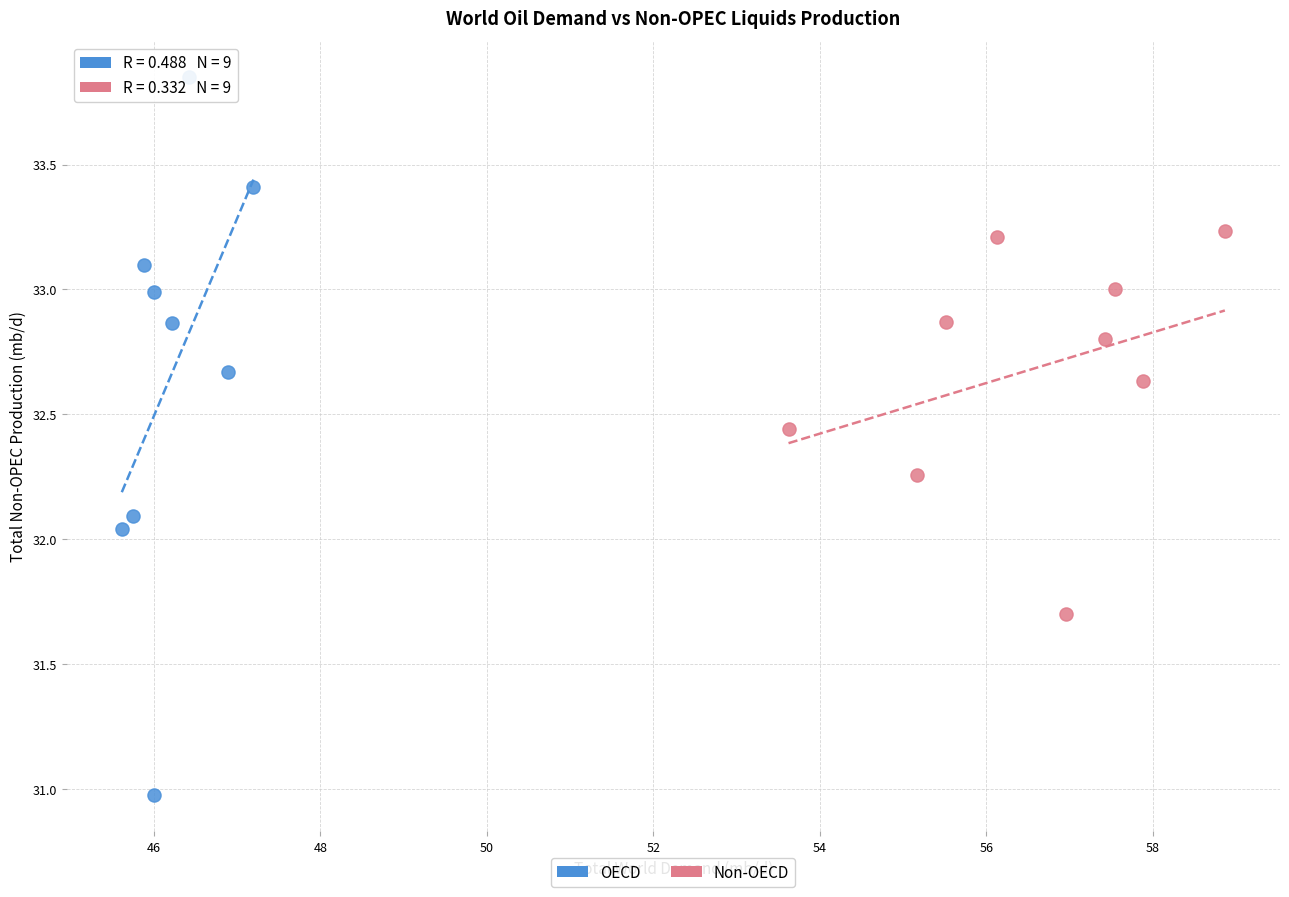

Which series reaches the maximum Y coordinate?

OECD